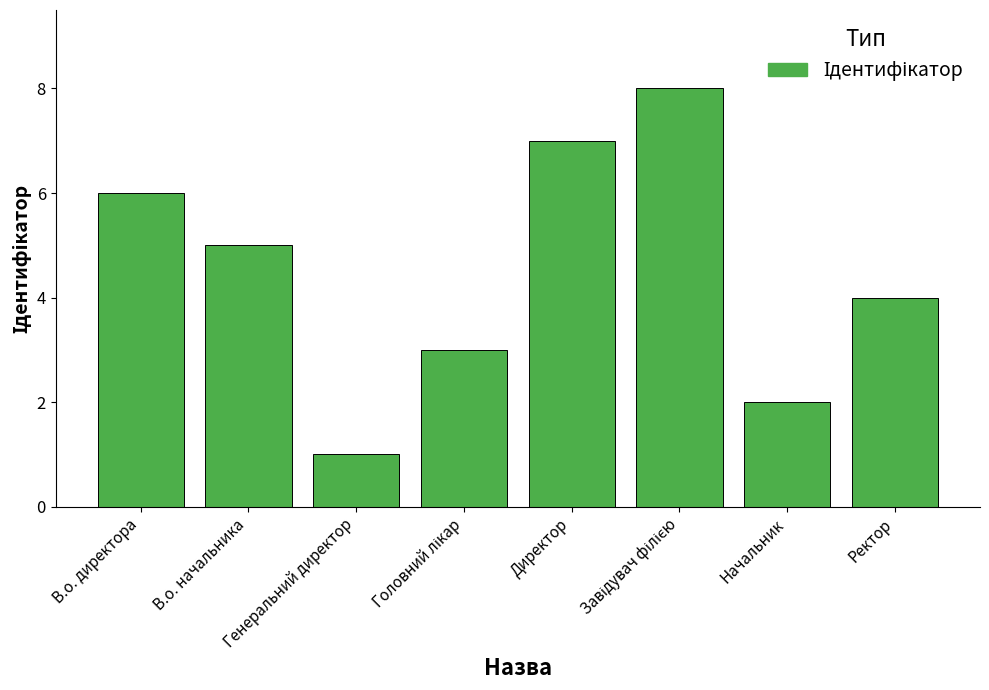

What position from the right is Ректор?

1